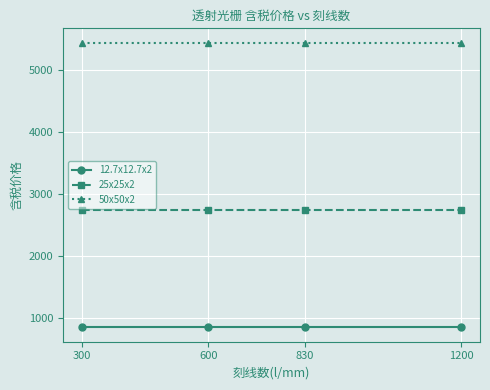

True or false: 25x25x2 and 12.7x12.7x2 cross at least once.

False